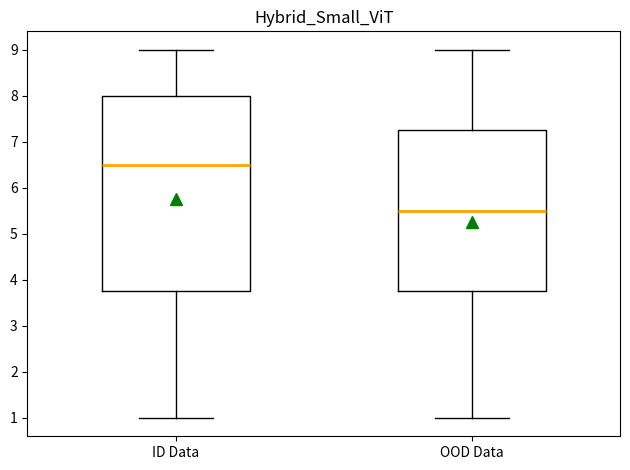

Which box's median line is the lowest?

OOD Data